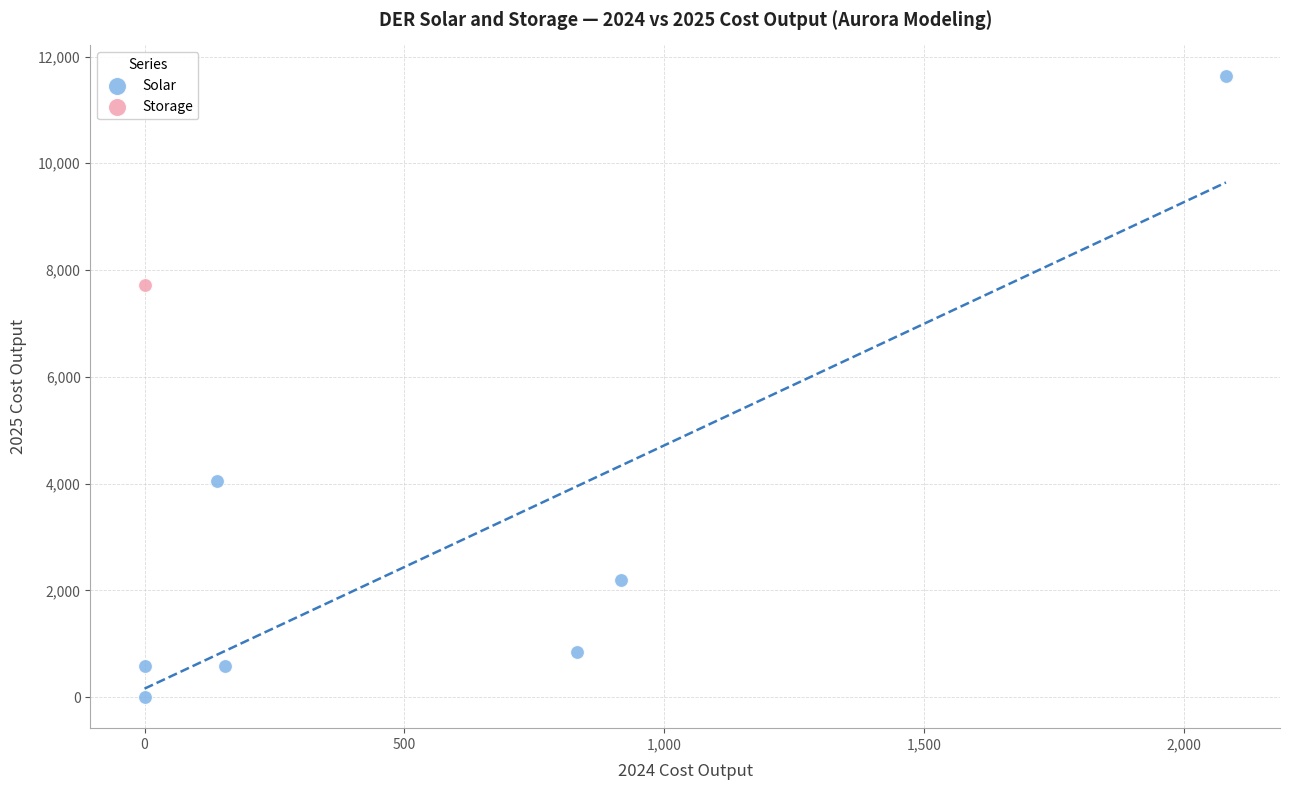

What are all the series names shown in the legend?

Solar, Storage